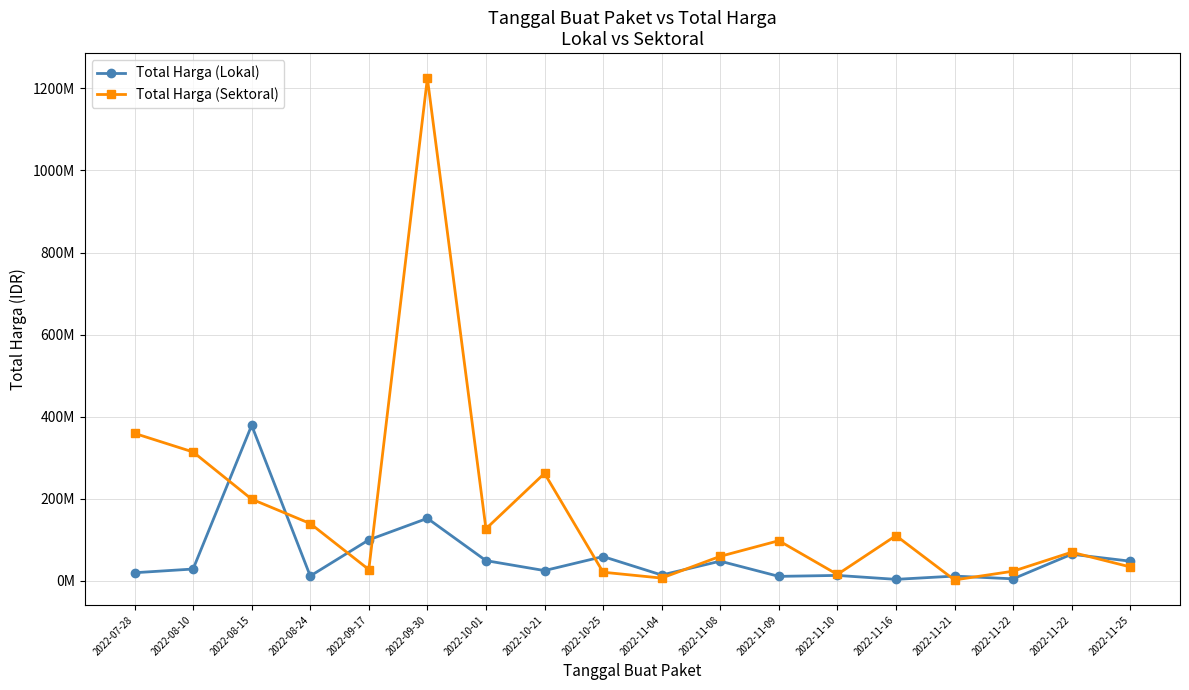

Does the chart have visible grid lines?

Yes